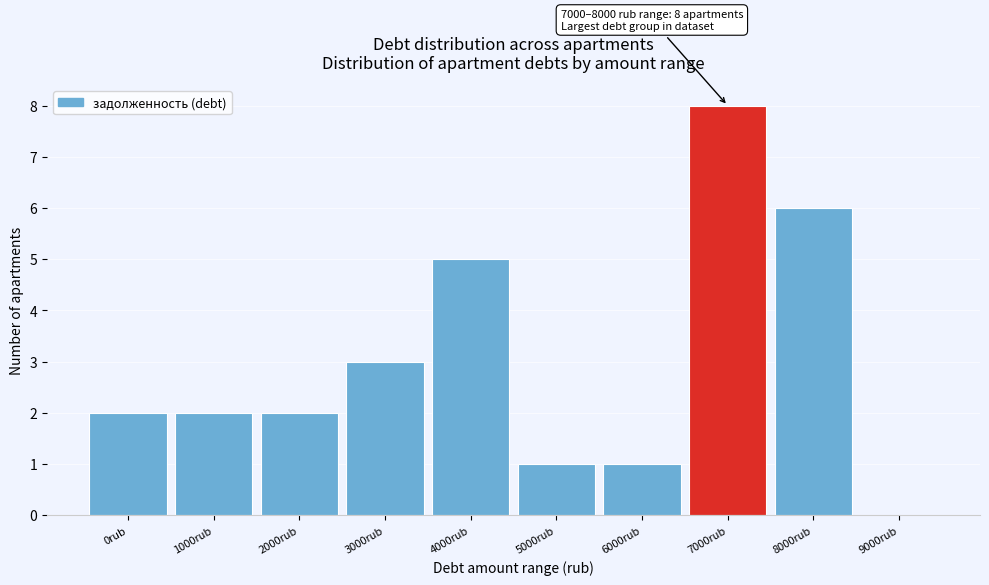

Reading left to right, extract all data points from this chart.

0rub=2	1000rub=2	2000rub=2	3000rub=3	4000rub=5	5000rub=1	6000rub=1	7000rub=8	8000rub=6	9000rub=0